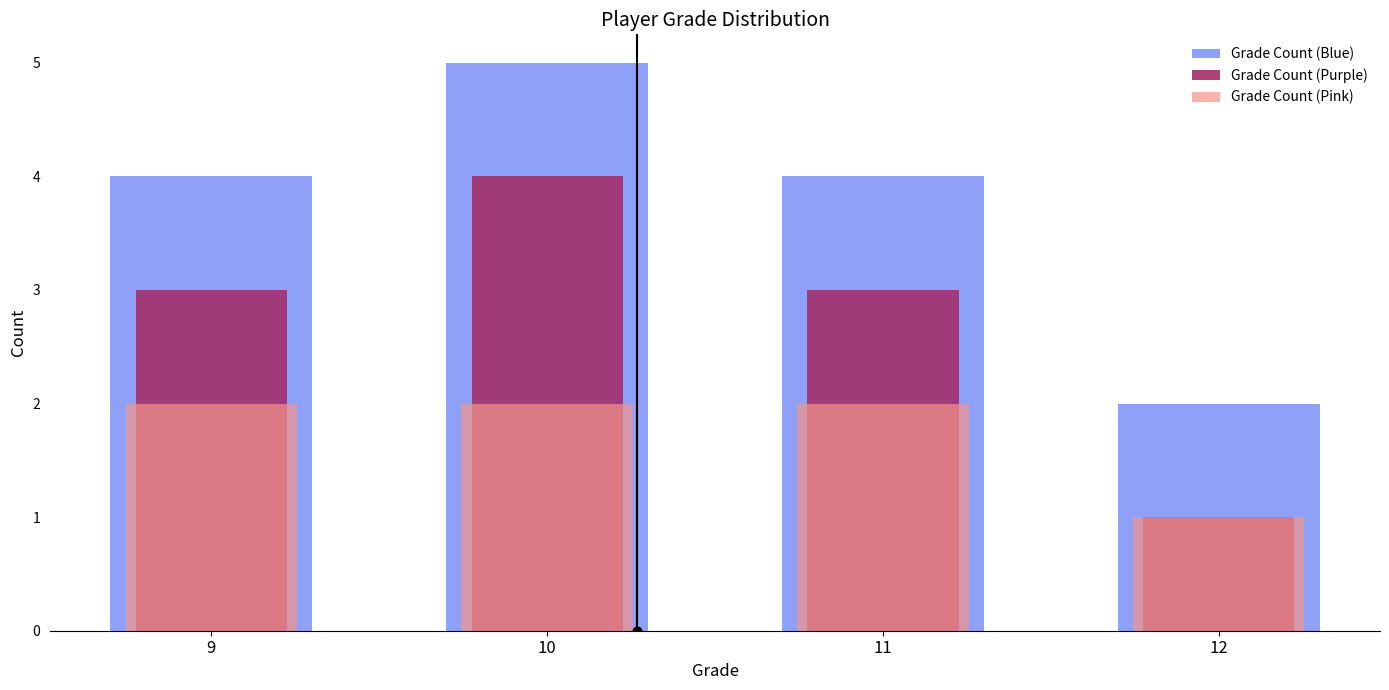

Which series contains the lowest Y value?

Grade Count (Purple)